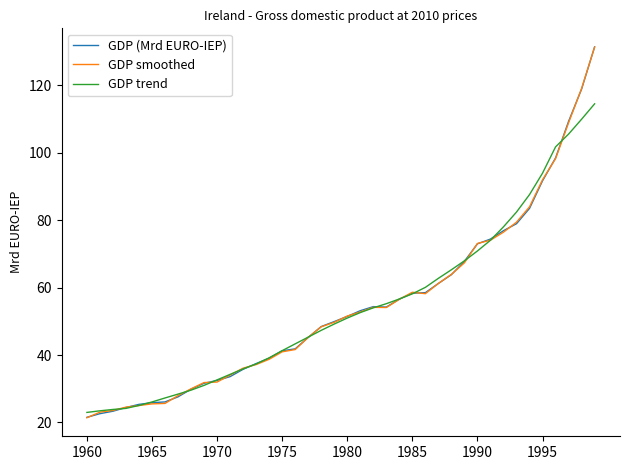

What is the lowest value of the GDP smoothed series?

21.4